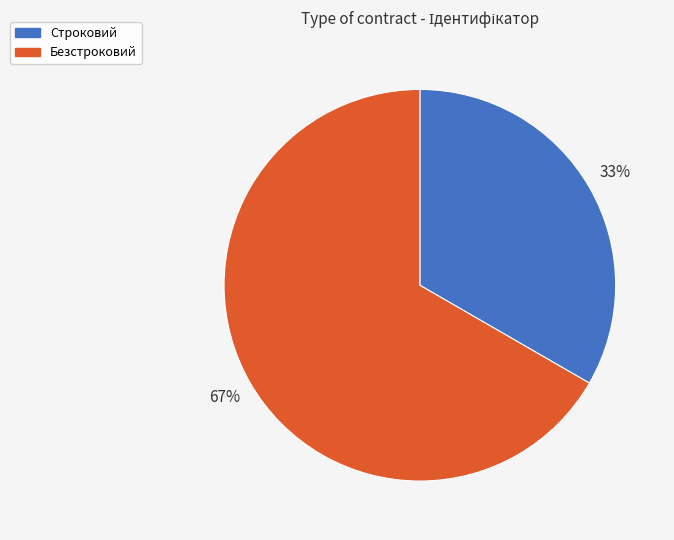

Which slice is the largest?

Безстроковий